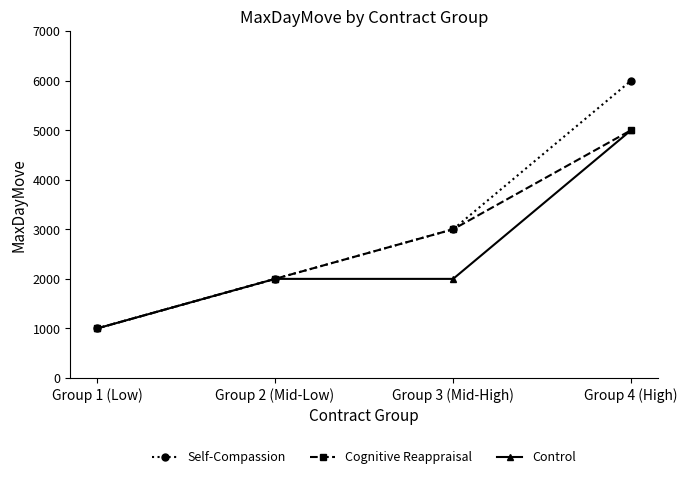

What are all the series names shown in the legend?

Self-Compassion, Cognitive Reappraisal, Control